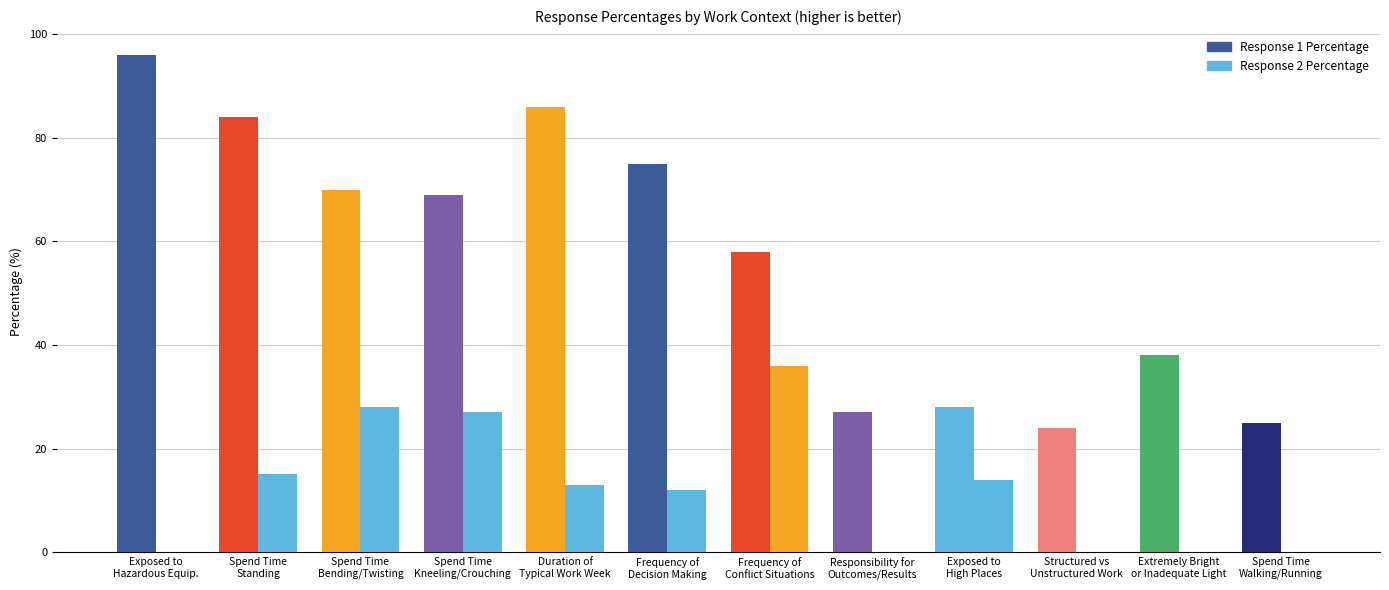

Where does the Response 1 Percentage series first go above 69?

Exposed to
Hazardous Equip.